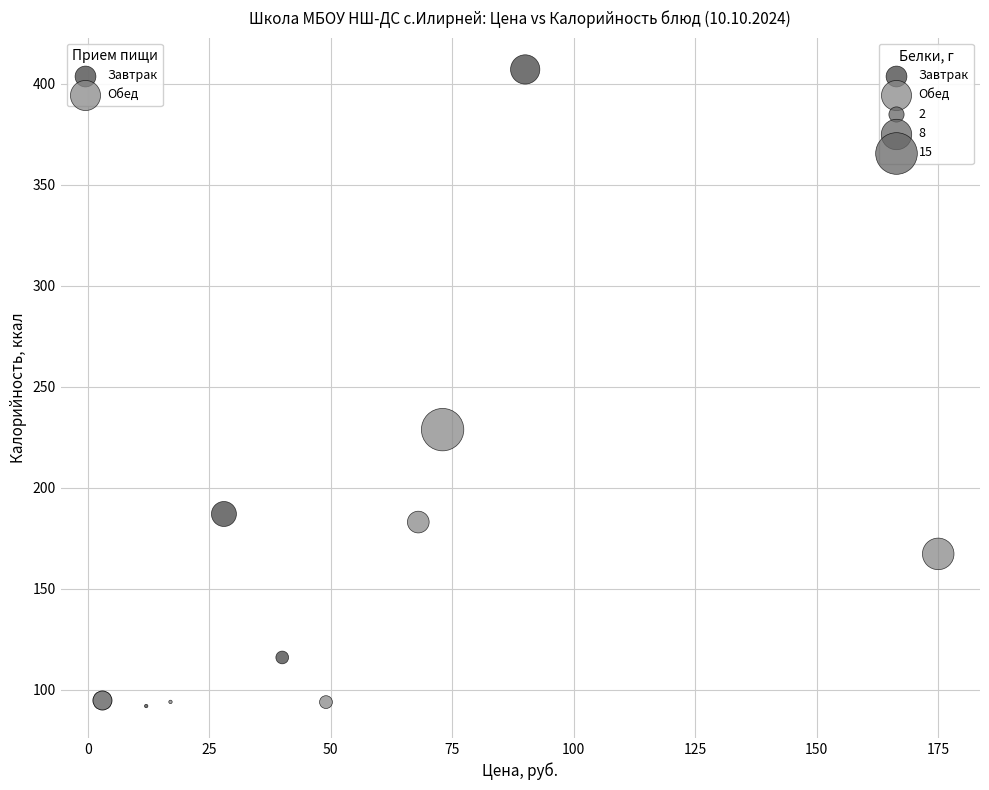

Which series has the largest Y range (max minus min)?

Завтрак